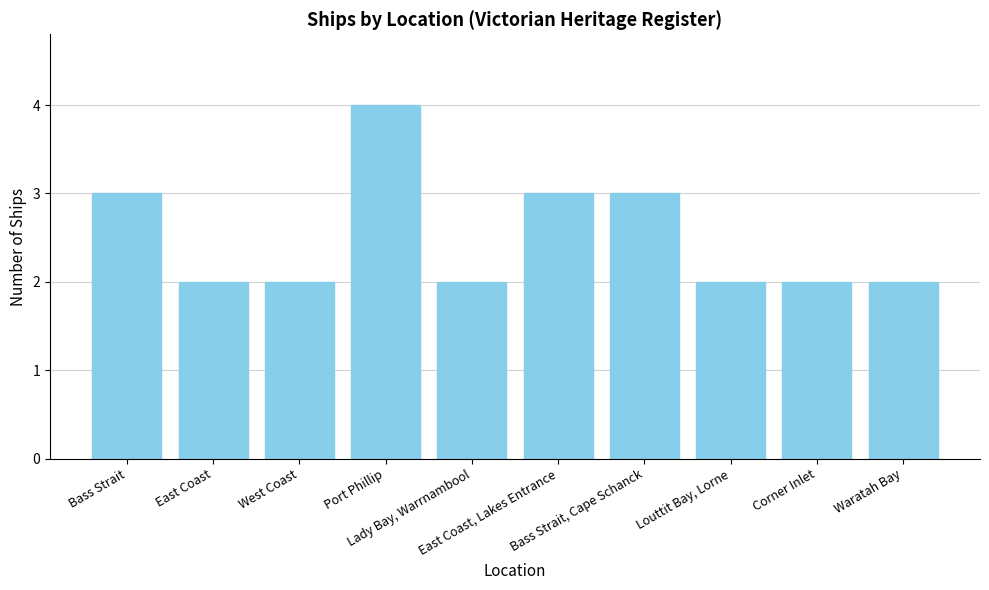

What is the maximum value shown in the chart?

4